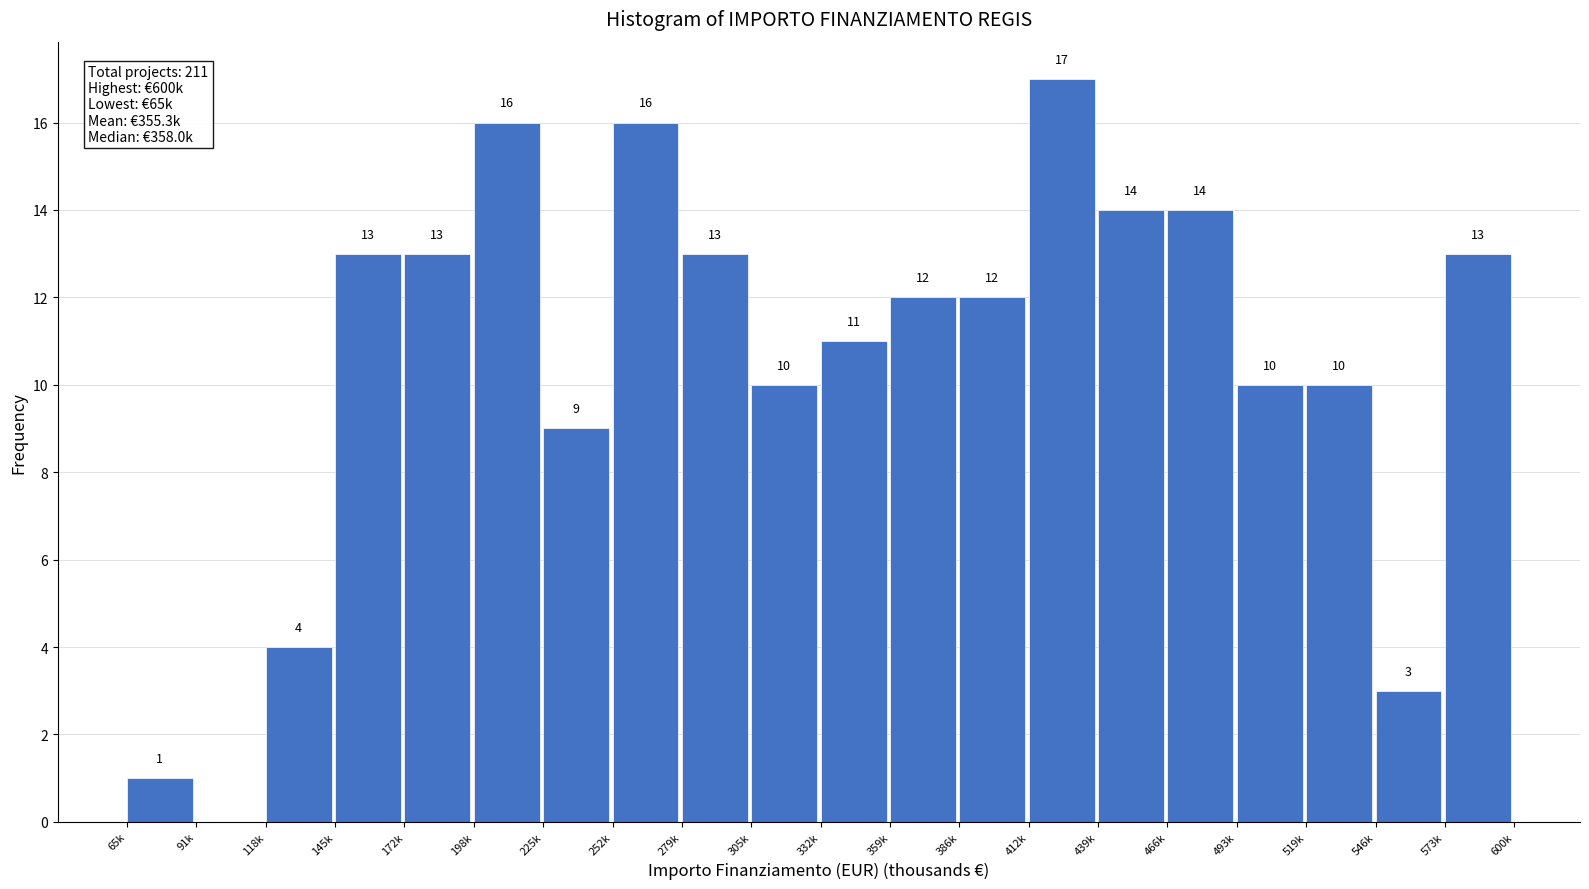

Reading left to right, extract all data points from this chart.

65k=1	91k=0	118k=4	145k=13	172k=13	198k=16	225k=9	252k=16	279k=13	305k=10	332k=11	359k=12	386k=12	412k=17	439k=14	466k=14	493k=10	519k=10	546k=3	573k=13